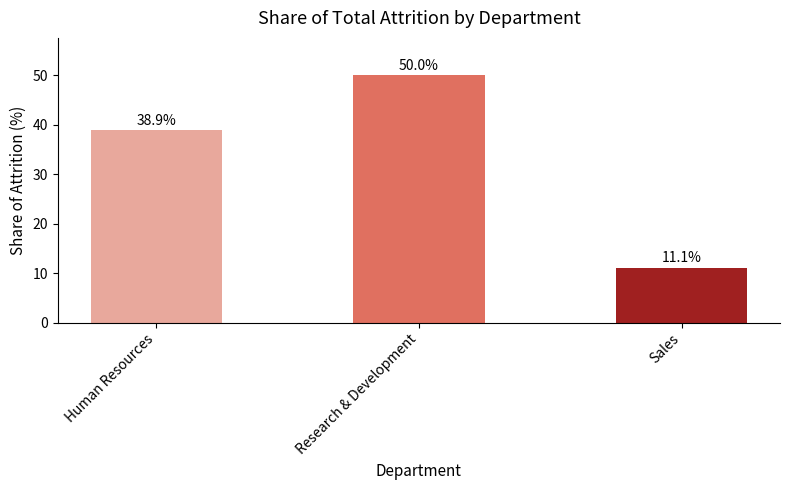

How many bars are there in total?

3